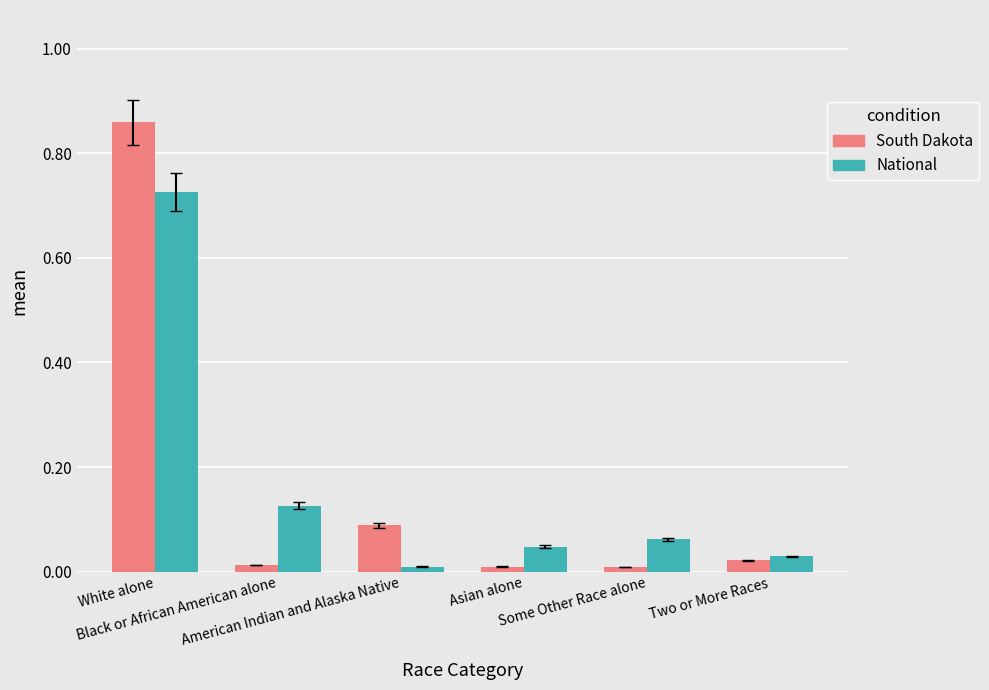

What position from the left is Some Other Race alone?

5